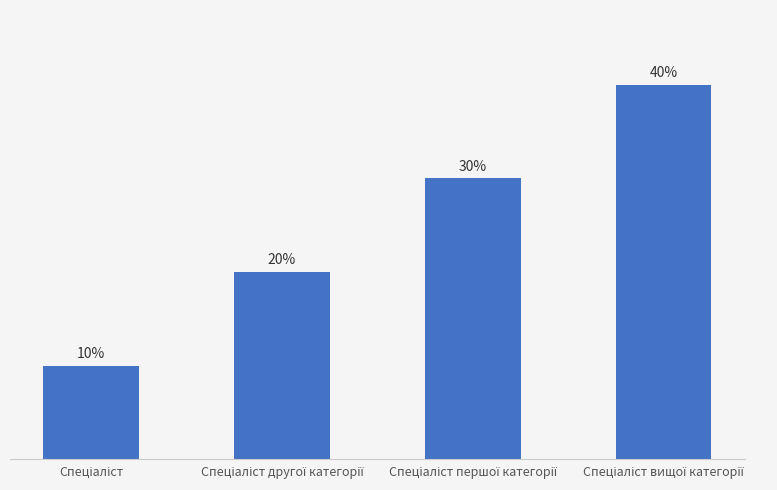

Are the bars horizontal?

No